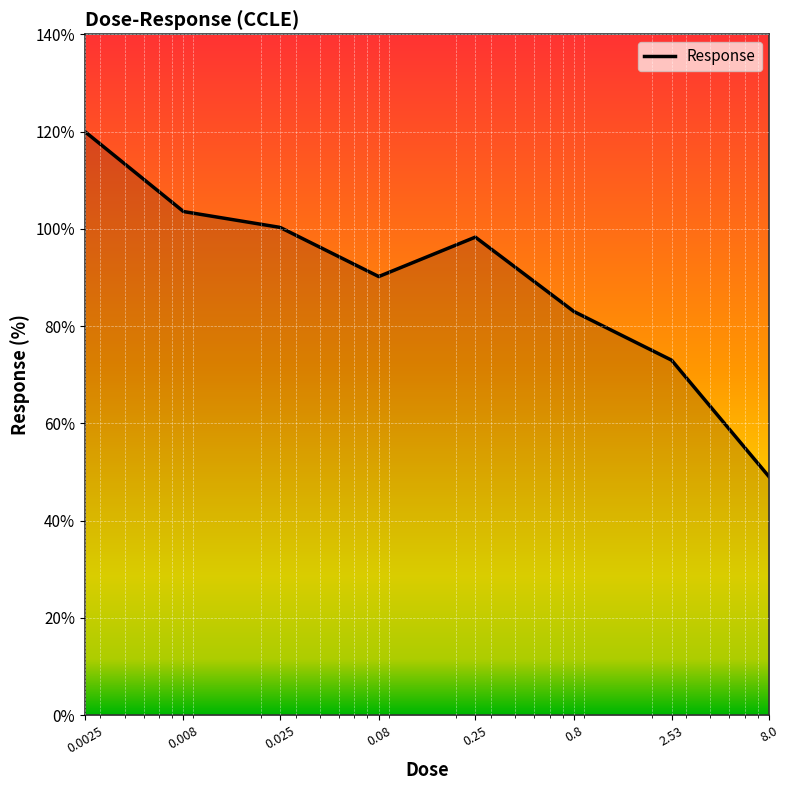

Is this an area chart (filled region under the line)?

No